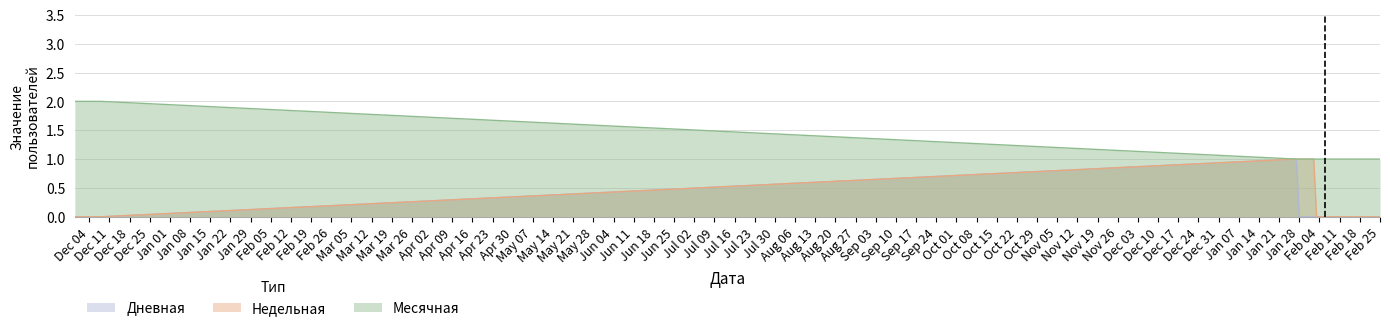

What is the difference between the maximum and second lowest values in the Дневная series?

1